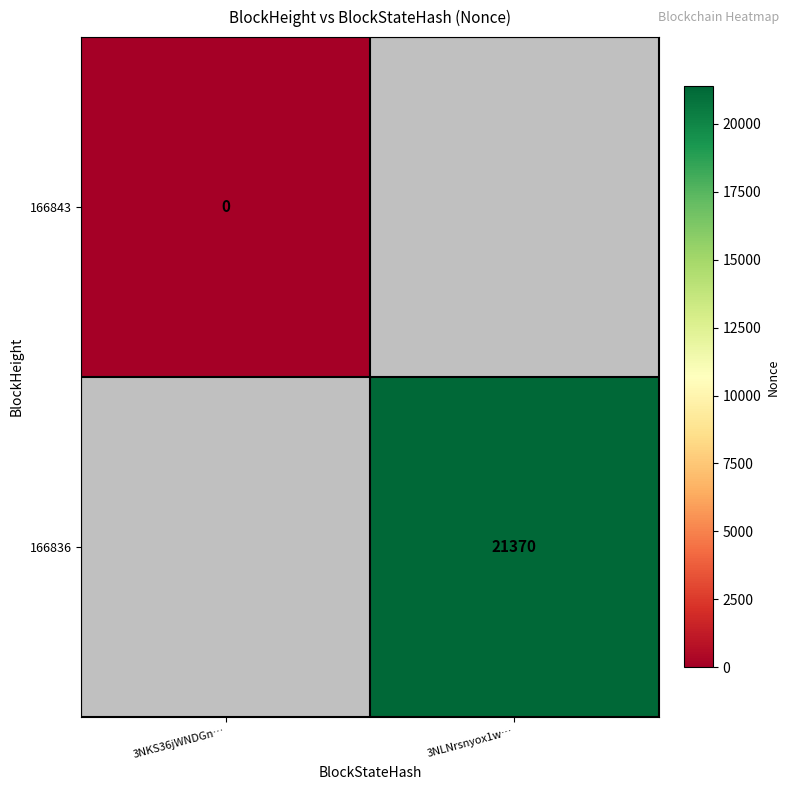

True or false: 166836 has a value of 21370 at 3NLNrsnyox1w….

True